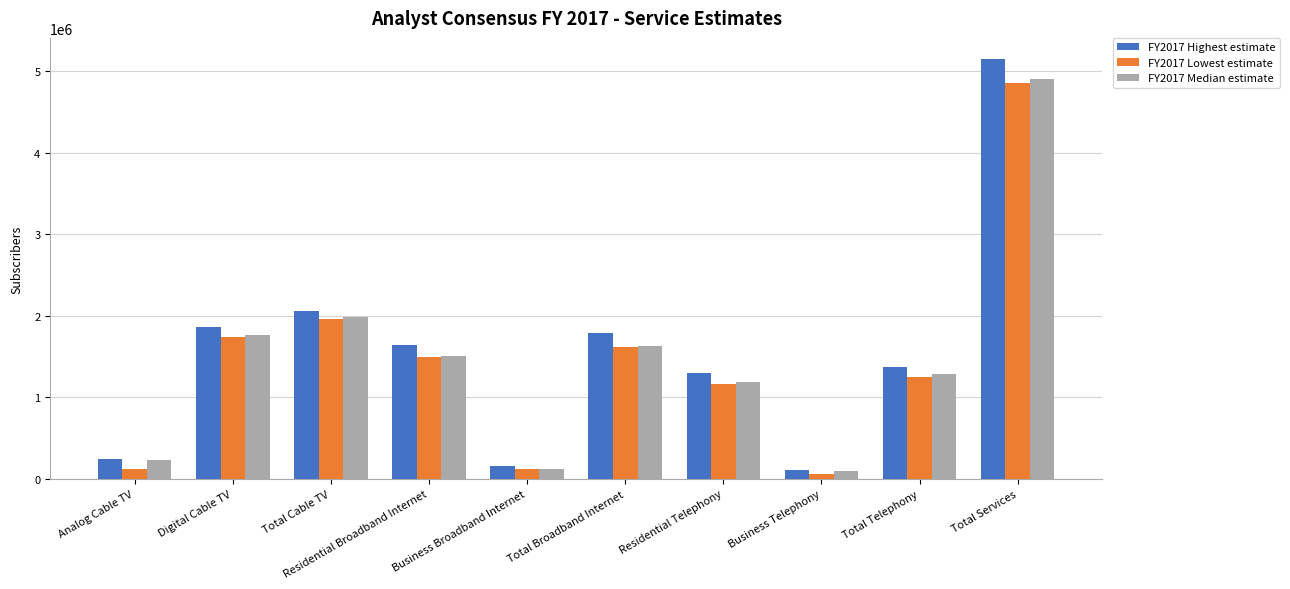

Count the number of data series in this chart.

3